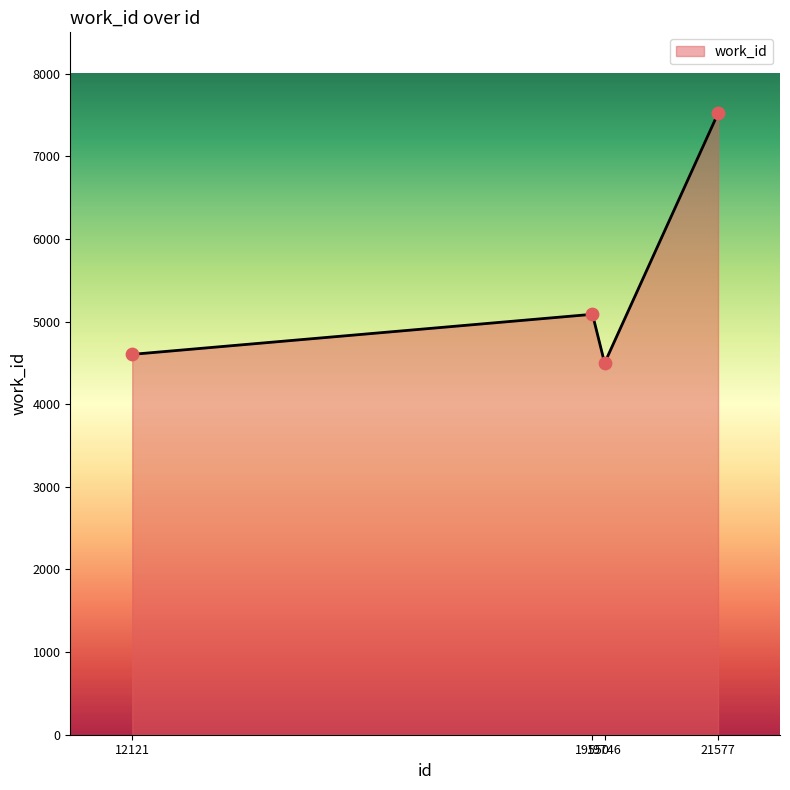

Approximately how many times larger is the value at 19746 compared to 19550?

0.9